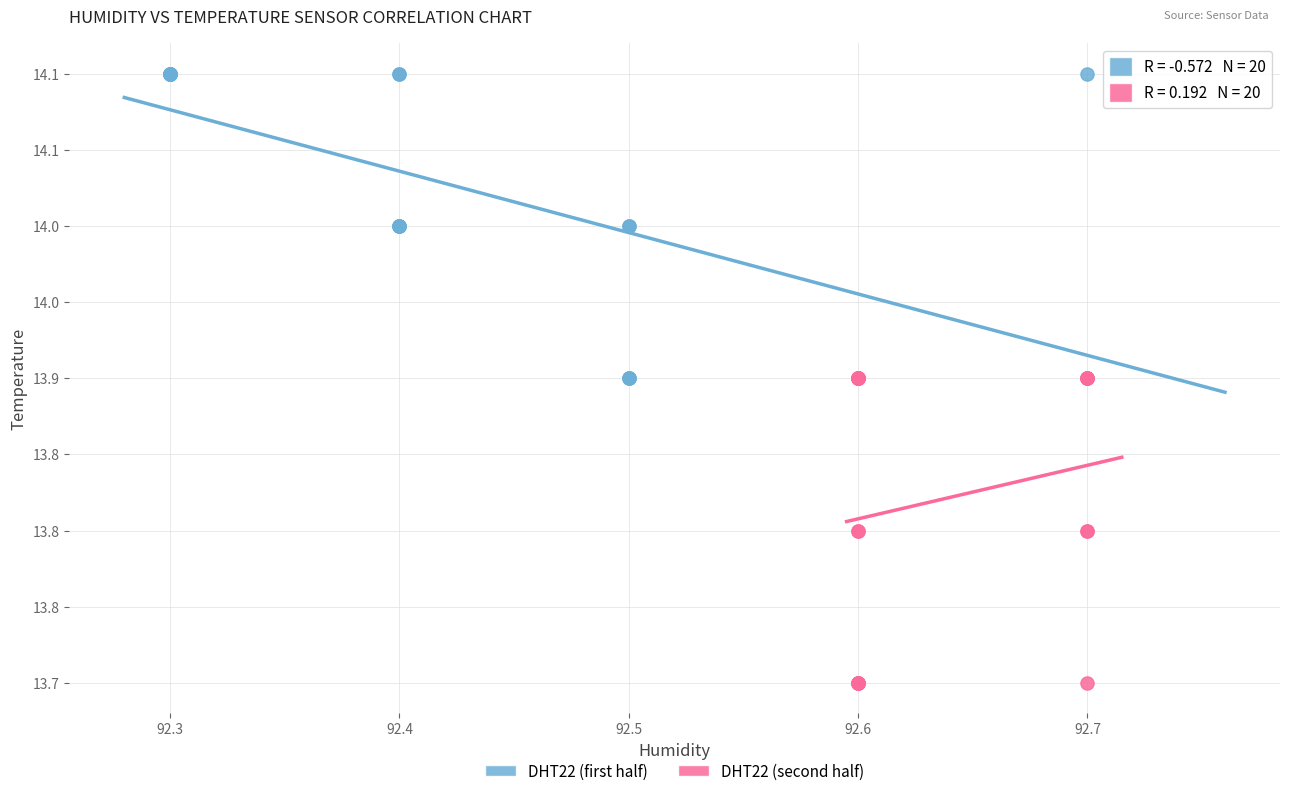

What are all the series names shown in the legend?

DHT22 (first half), DHT22 (second half)